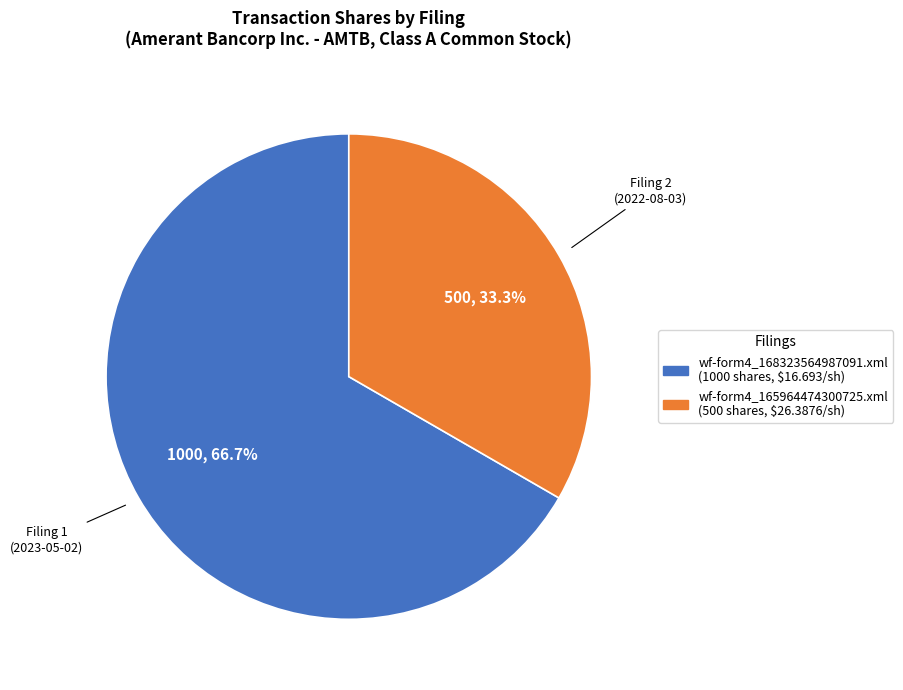

To the nearest percent, what percentage of the pie is wf-form4_165964474300725.xml?

33%